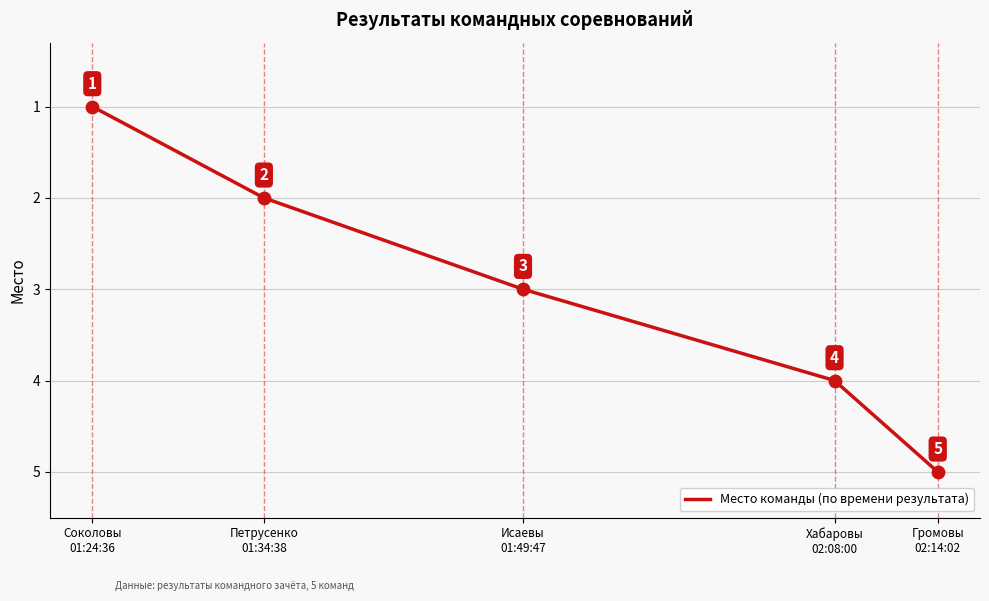

What is the ratio of the value at Петрусенко
01:34:38 to the value at Громовы
02:14:02?

0.4